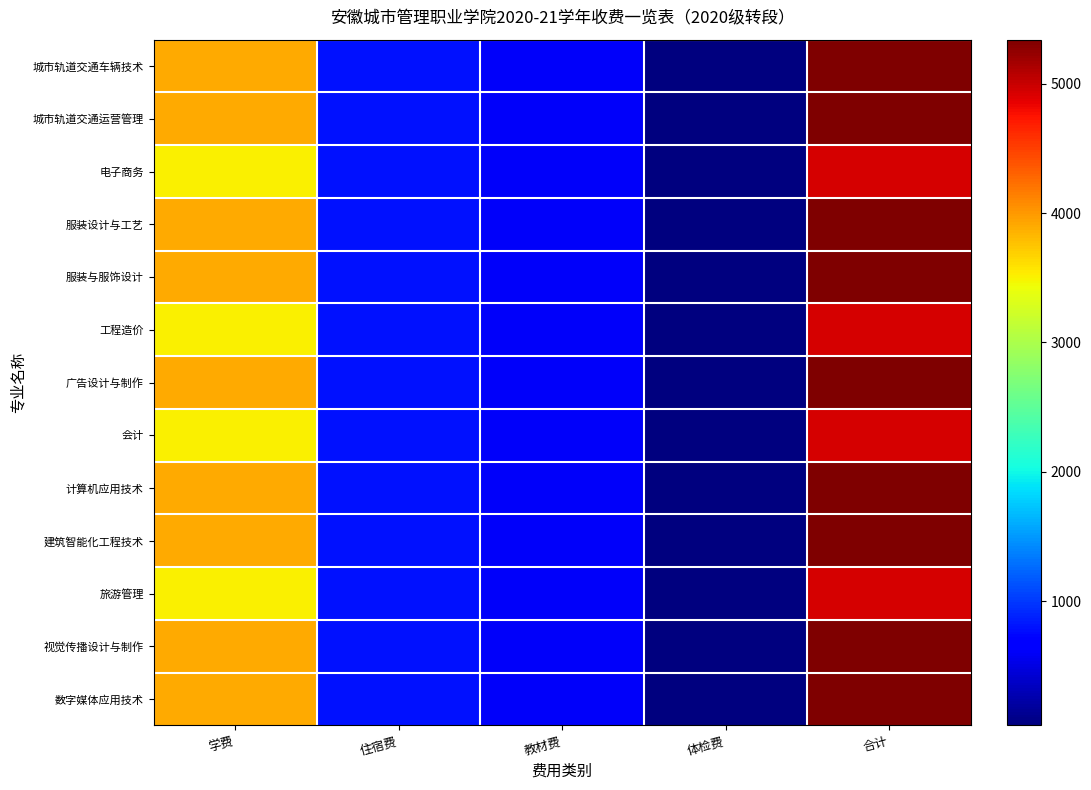

Reading right to left, list all the values displayed in this chart.

城市轨道交通车辆技术: 合计=5340	体检费=40	教材费=600	住宿费=800	学费=3900
城市轨道交通运营管理: 合计=5340	体检费=40	教材费=600	住宿费=800	学费=3900
电子商务: 合计=4940	体检费=40	教材费=600	住宿费=800	学费=3500
服装设计与工艺: 合计=5340	体检费=40	教材费=600	住宿费=800	学费=3900
服装与服饰设计: 合计=5340	体检费=40	教材费=600	住宿费=800	学费=3900
工程造价: 合计=4940	体检费=40	教材费=600	住宿费=800	学费=3500
广告设计与制作: 合计=5340	体检费=40	教材费=600	住宿费=800	学费=3900
会计: 合计=4940	体检费=40	教材费=600	住宿费=800	学费=3500
计算机应用技术: 合计=5340	体检费=40	教材费=600	住宿费=800	学费=3900
建筑智能化工程技术: 合计=5340	体检费=40	教材费=600	住宿费=800	学费=3900
旅游管理: 合计=4940	体检费=40	教材费=600	住宿费=800	学费=3500
视觉传播设计与制作: 合计=5340	体检费=40	教材费=600	住宿费=800	学费=3900
数字媒体应用技术: 合计=5340	体检费=40	教材费=600	住宿费=800	学费=3900